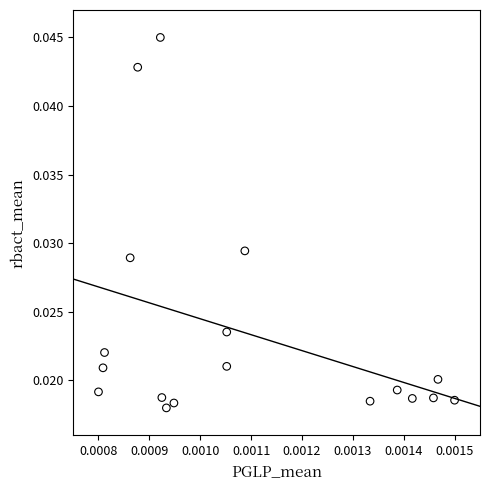

How many points are shown in the scatter plot?

18